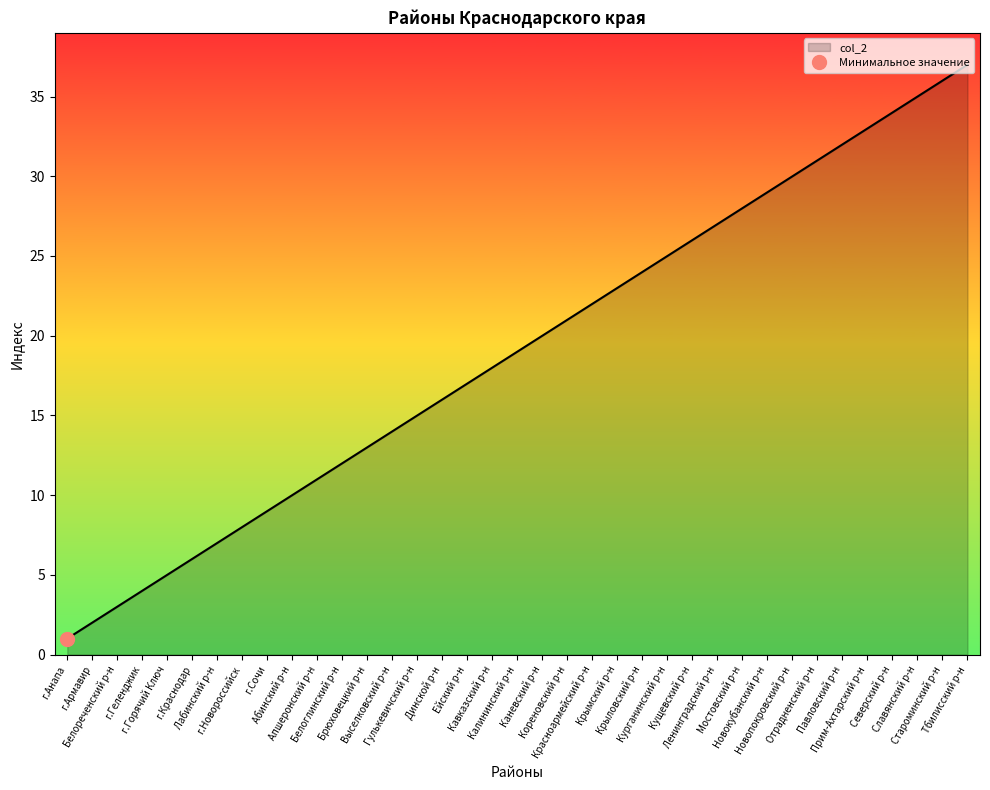

What is the difference between the second highest and second lowest values?

34